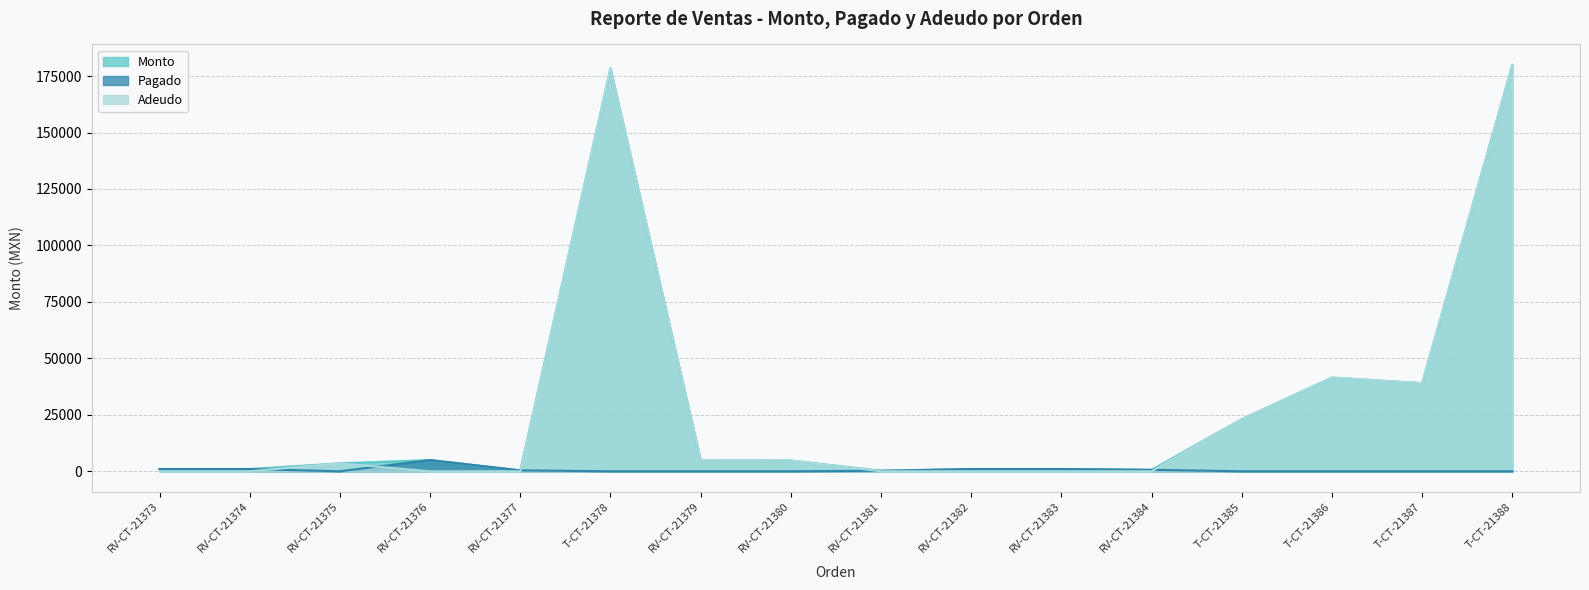

True or false: Pagado and Monto intersect in this chart.

False